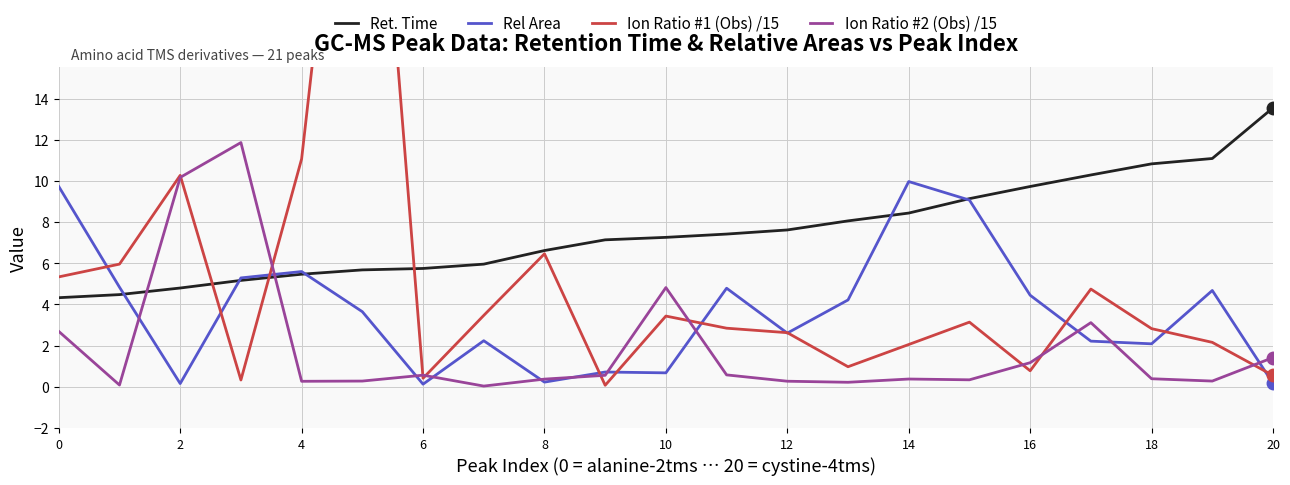

After their last crossing, which series has the higher values: Ret. Time or Ion Ratio #2 (Obs) /15?

Ret. Time